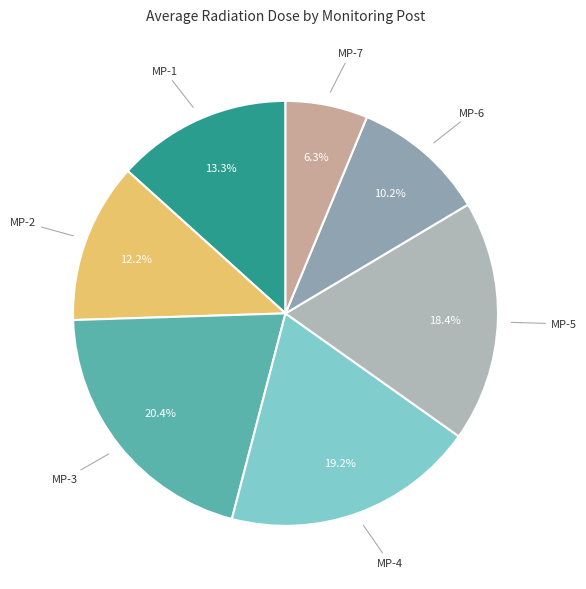

What percentage is the MP-6 slice, to the nearest percent?

10%